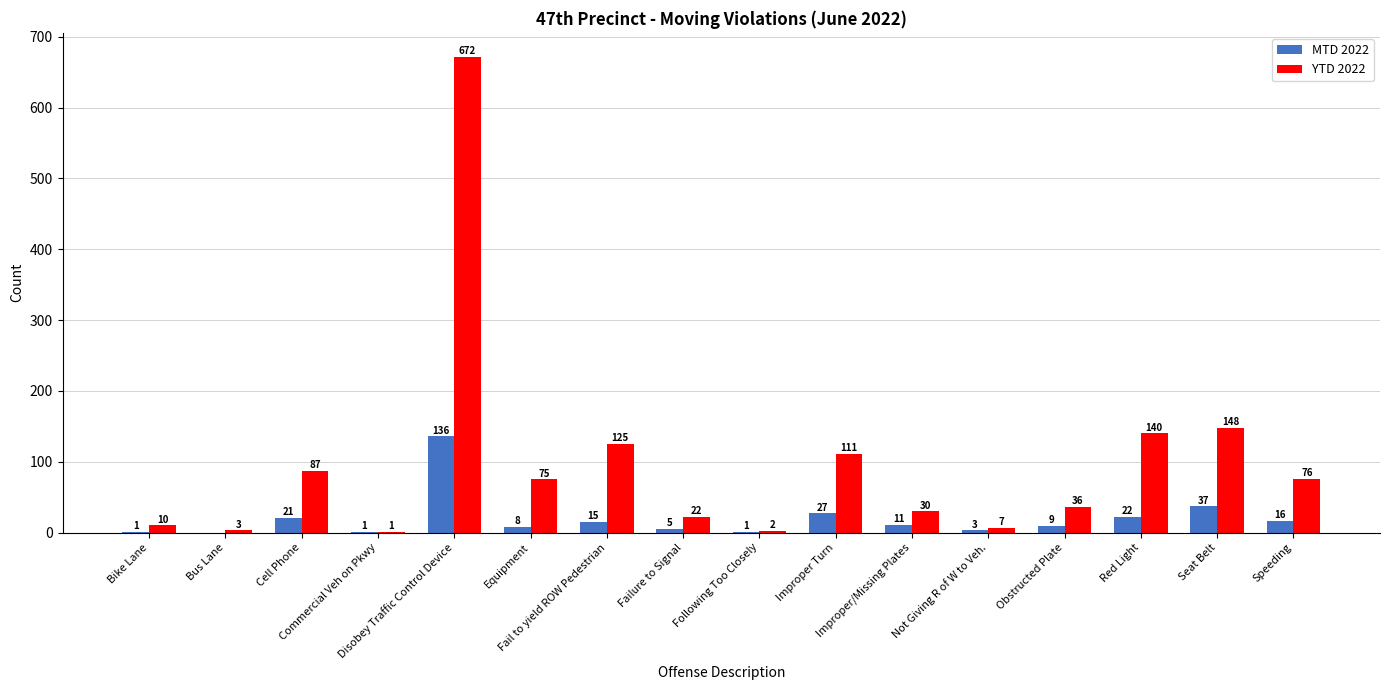

What is the sum of all YTD 2022 values?

1545